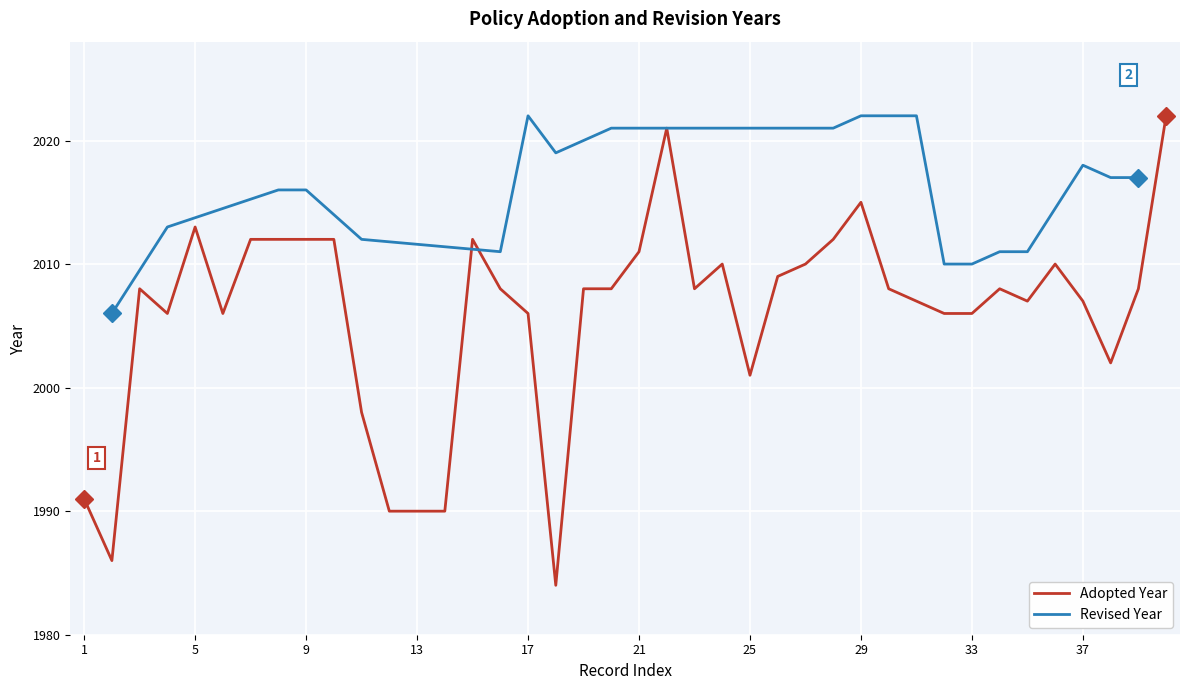

The value of Adopted Year at 17 is 523. True or false?

False